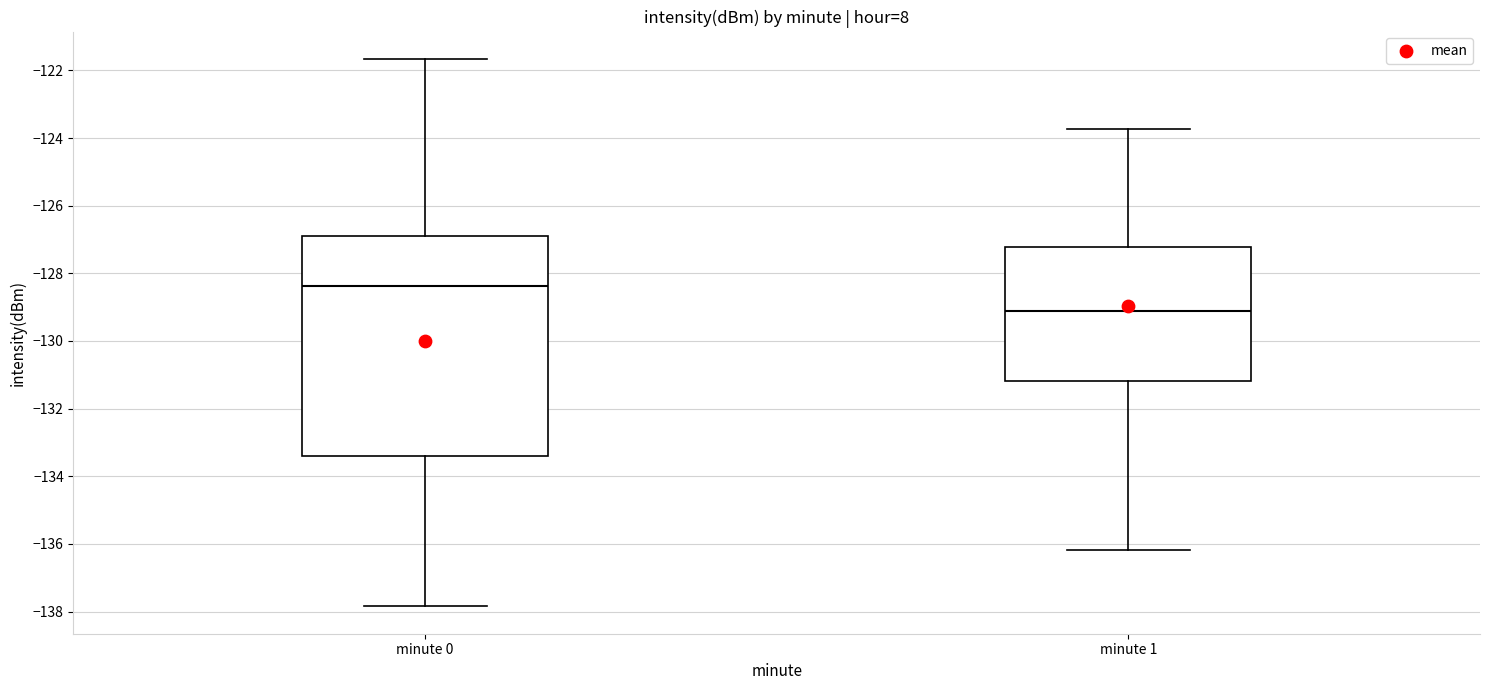

Comparing the boxes themselves (not the whiskers), which one is the tallest?

minute 0